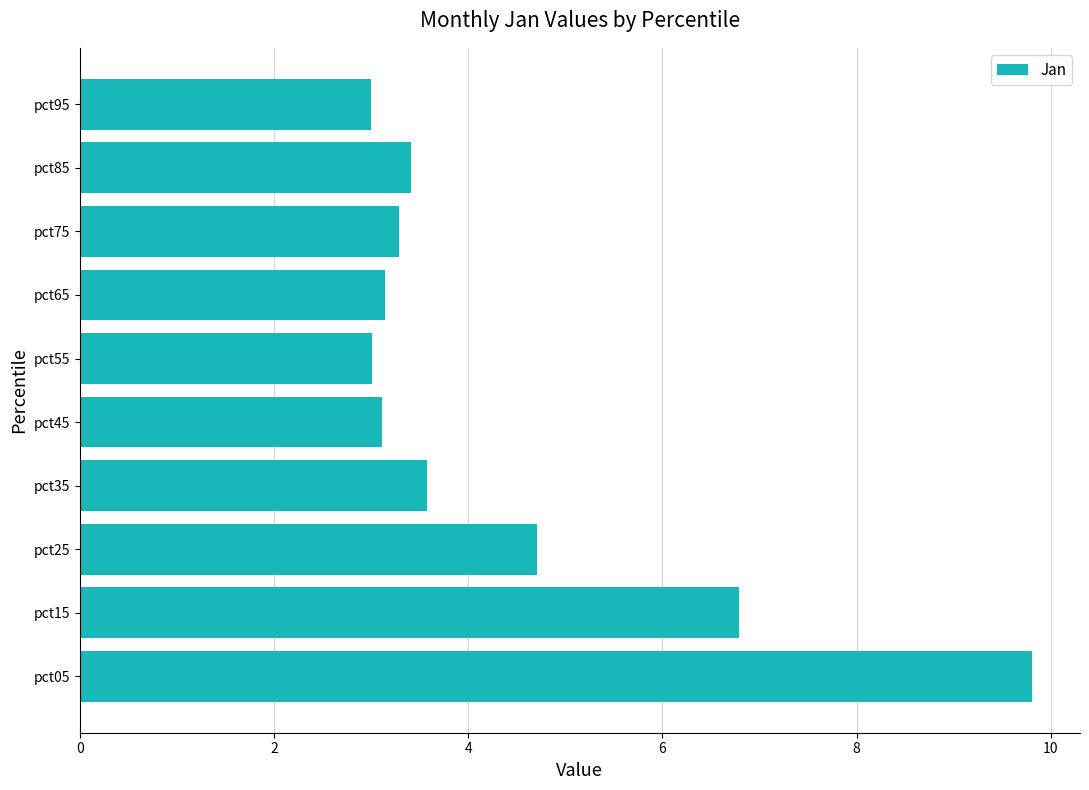

How many bars are there in total?

10